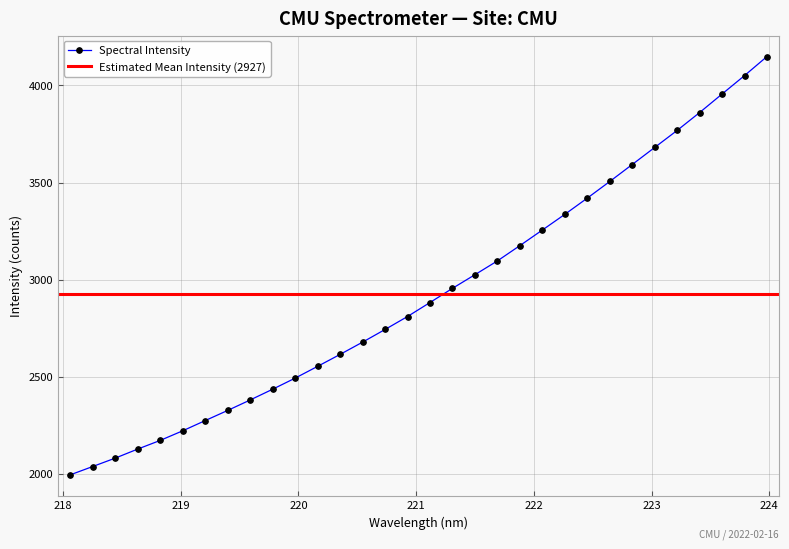

Reading left to right, extract all data points from this chart.

218.0596=1994.6	218.2508=2037.6	218.442=2080.7	218.6332=2127.4	218.8244=2172.0	219.0156=2221.4	219.2067=2274.1	219.3979=2326.4	219.589=2380.2	219.7801=2435.6	219.9712=2492.7	220.1623=2553.4	220.3533=2614.9	220.5444=2678.1	220.7354=2743.3	220.9264=2810.1	221.1174=2882.2	221.3083=2955.2	221.4993=3025.4	221.6902=3096.5	221.8812=3175.3	222.0721=3255.4	222.263=3336.2	222.4538=3419.8	222.6447=3505.4	222.8355=3592.8	223.0264=3680.6	223.2172=3768.3	223.408=3860.3	223.5987=3955.6	223.7895=4050.6	223.9802=4148.7